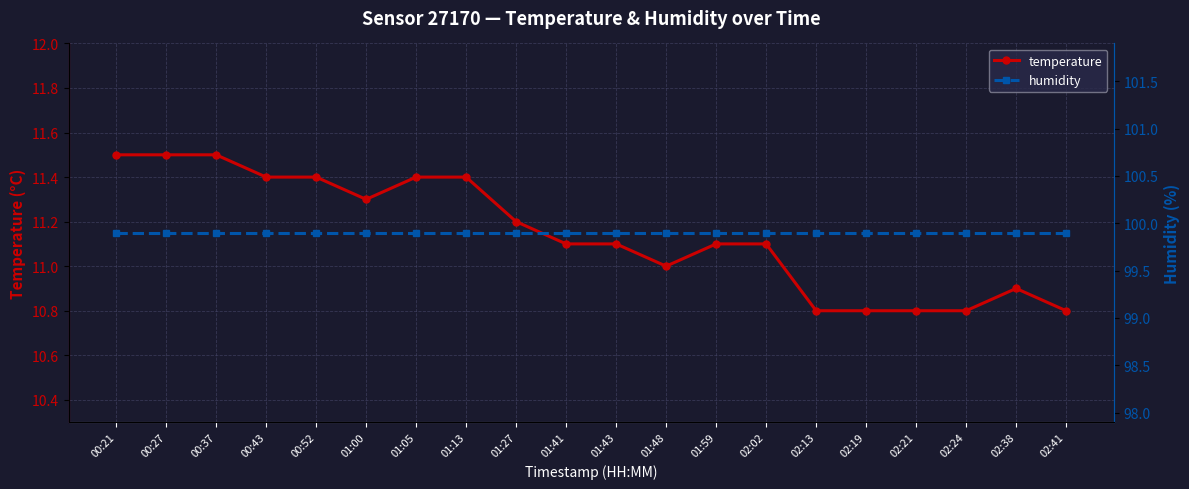

True or false: temperature and humidity cross at least once.

False